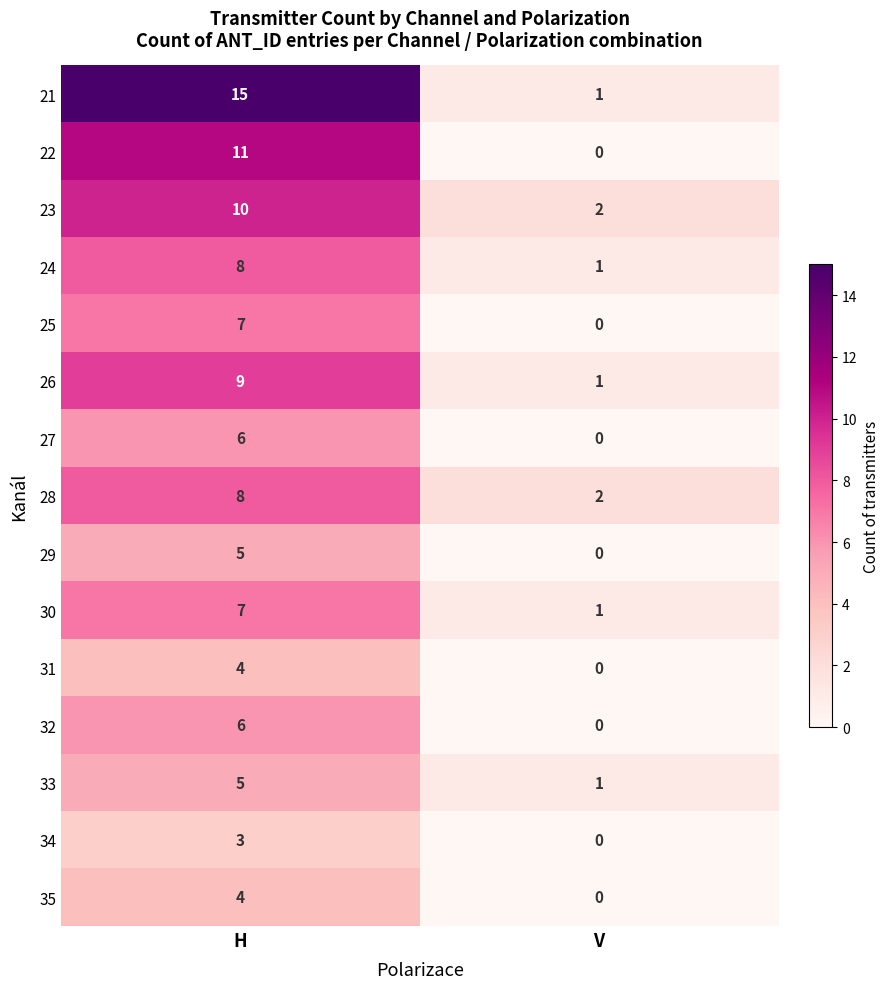

How many categories are shown in the chart?

2